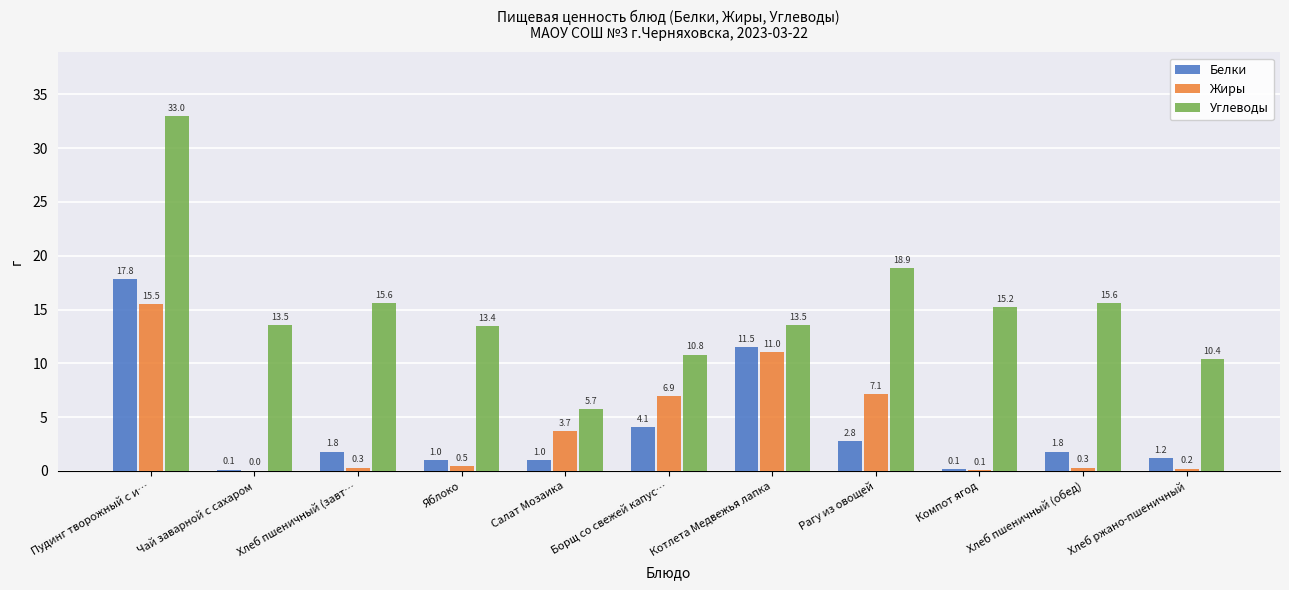

What value does the Углеводы series have at Хлеб пшеничный (завт…?

15.6